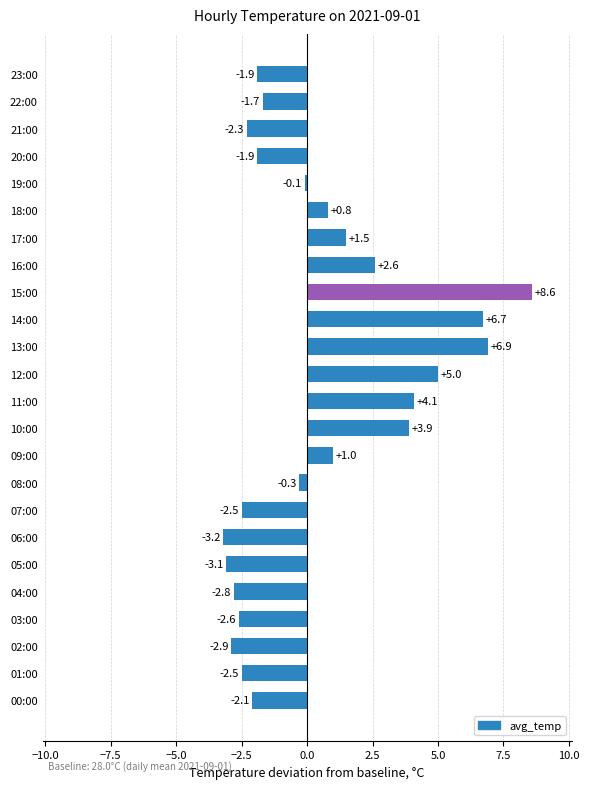

What is the sum of all values?

11.2